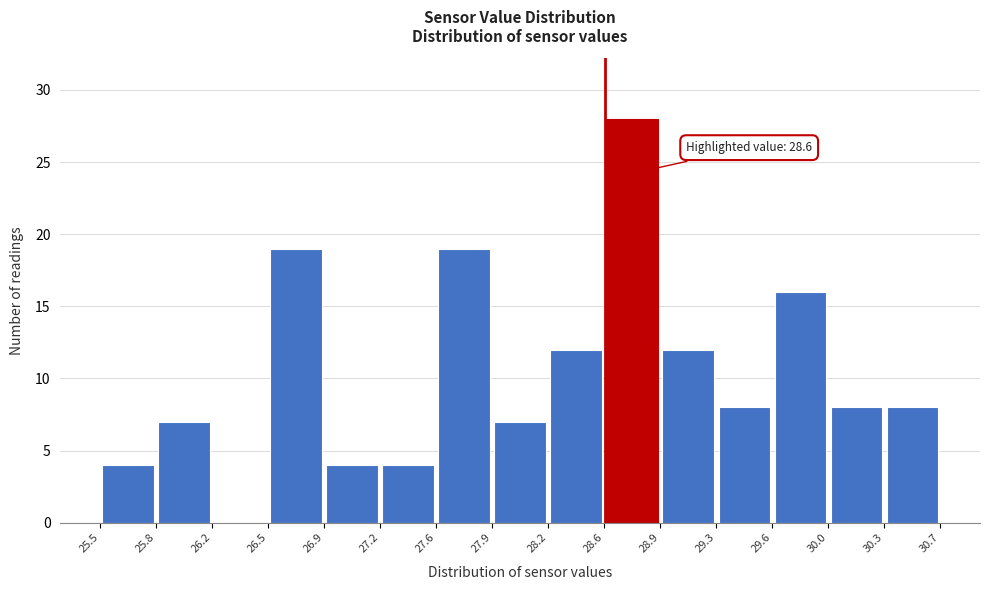

Which range on the x-axis has the tallest bar?

28.6 to 28.9